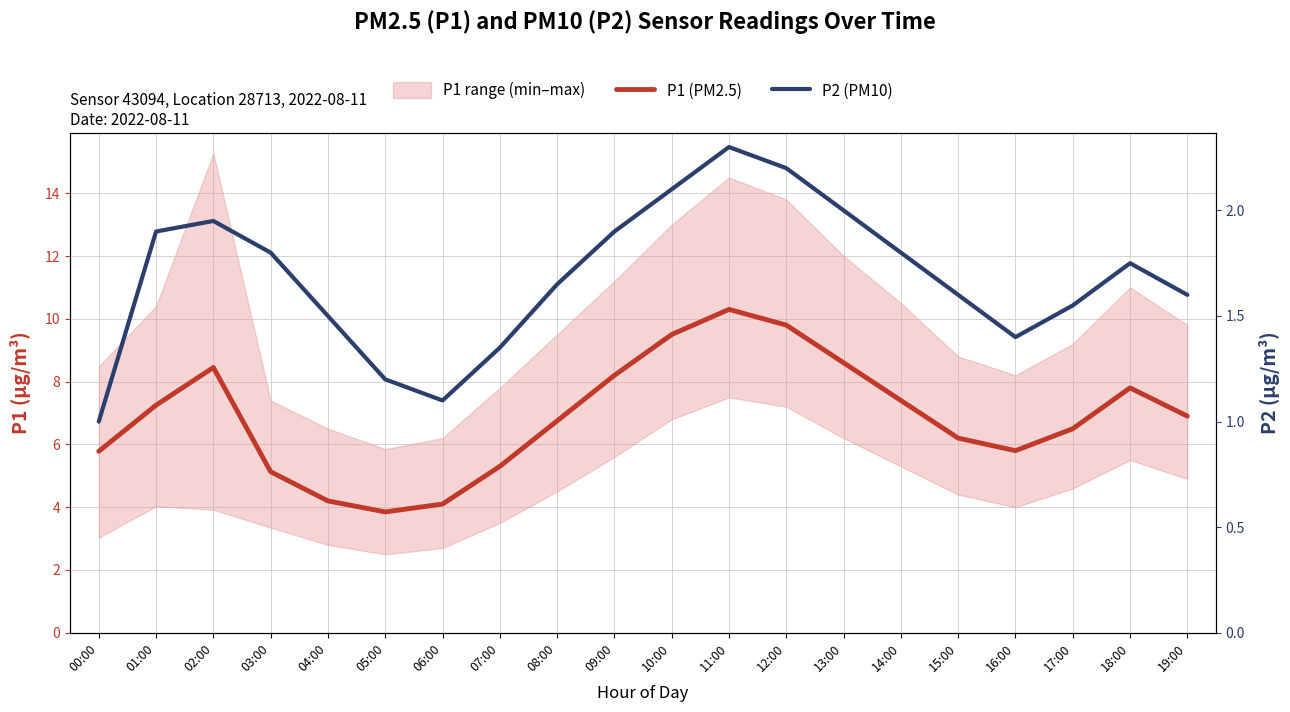

What is the difference between the second highest and minimum values in the P2 (PM10) series?

1.2